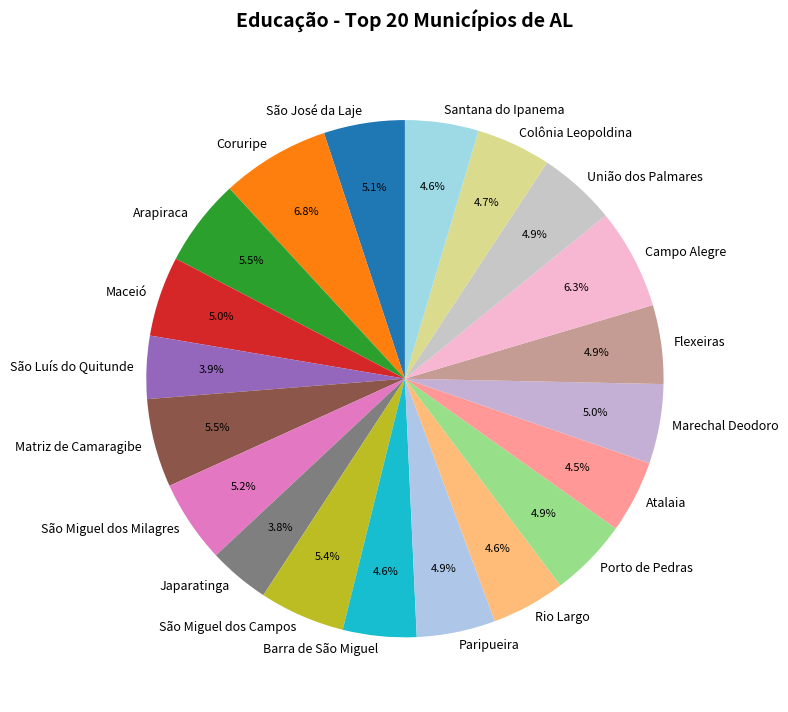

Between Coruripe and União dos Palmares, which is larger?

Coruripe